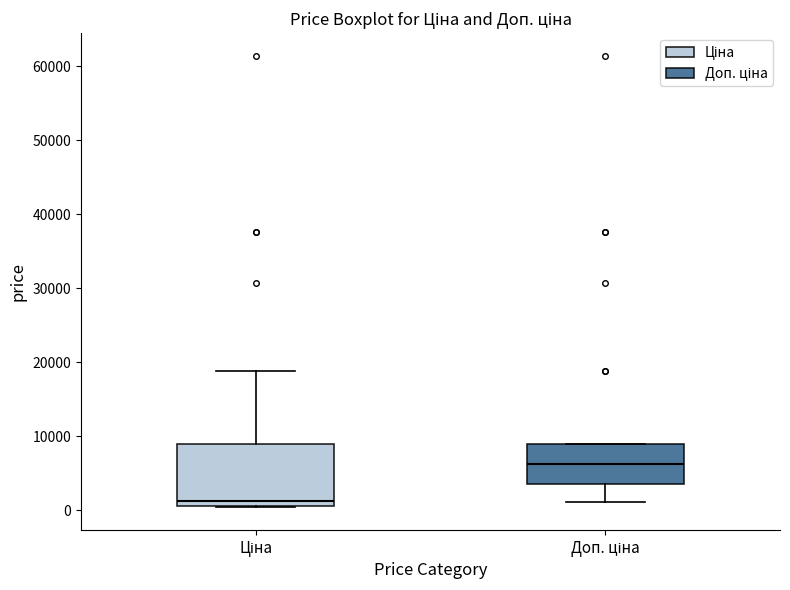

Which box is the tallest, from its lower edge to its upper edge?

Ціна